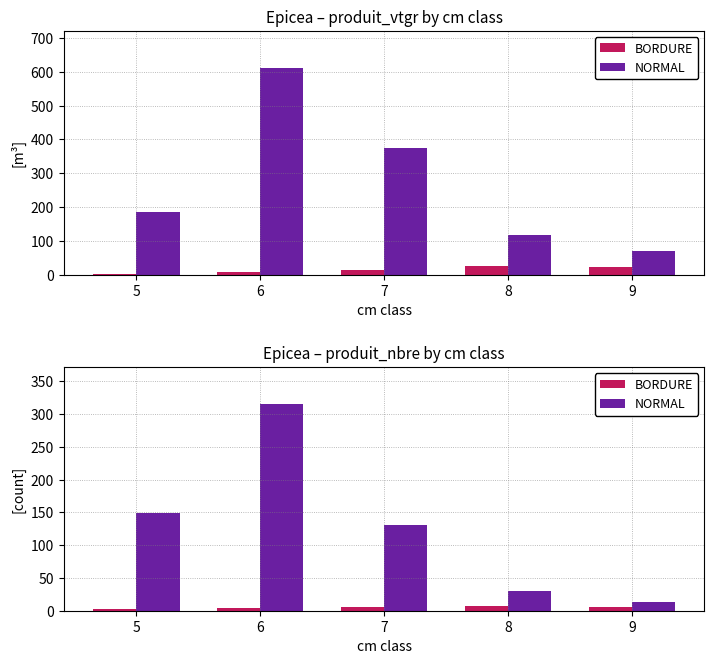

Which label corresponds to the largest value in the chart?

6